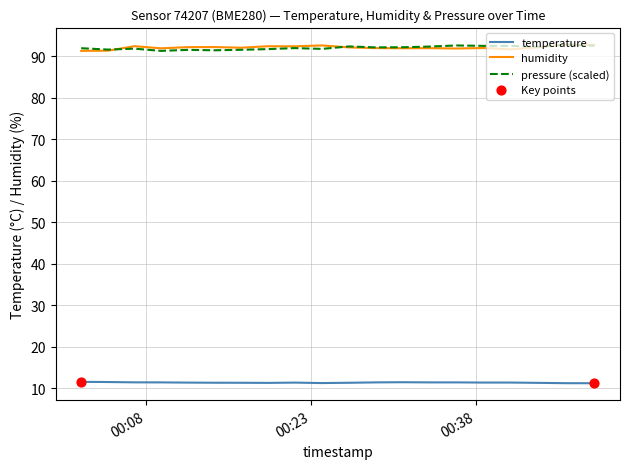

True or false: temperature and pressure (scaled) cross at least once.

False